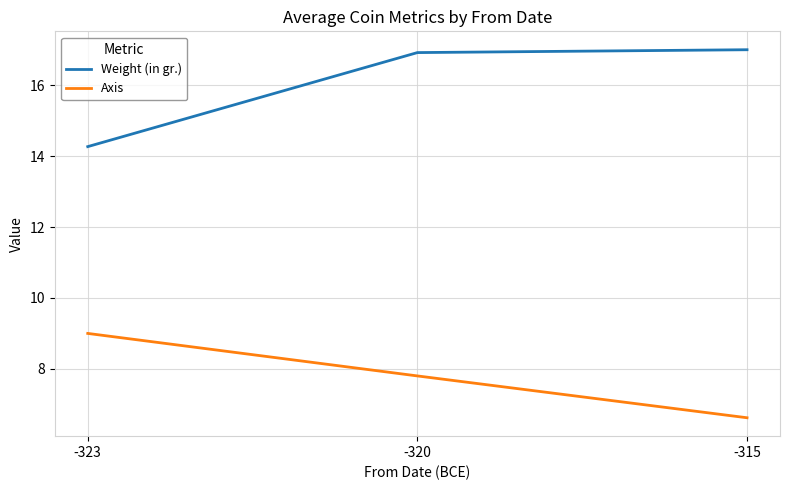

Does the chart have visible grid lines?

Yes